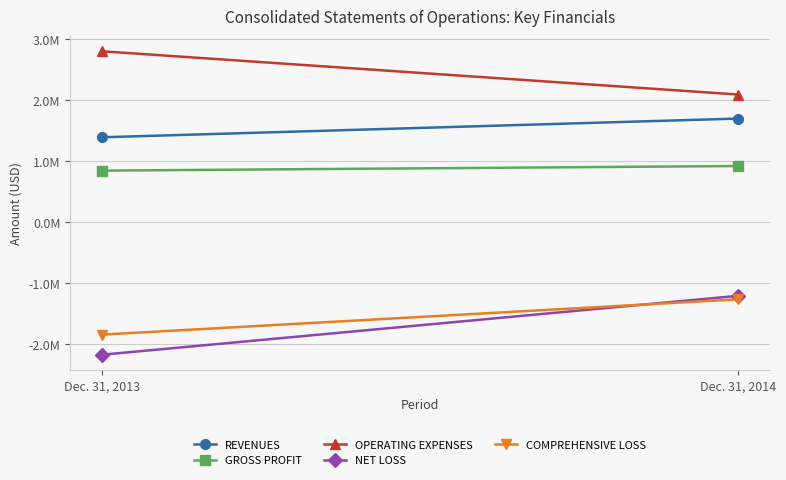

What is the value of the GROSS PROFIT point at the 1st from the left?

844900